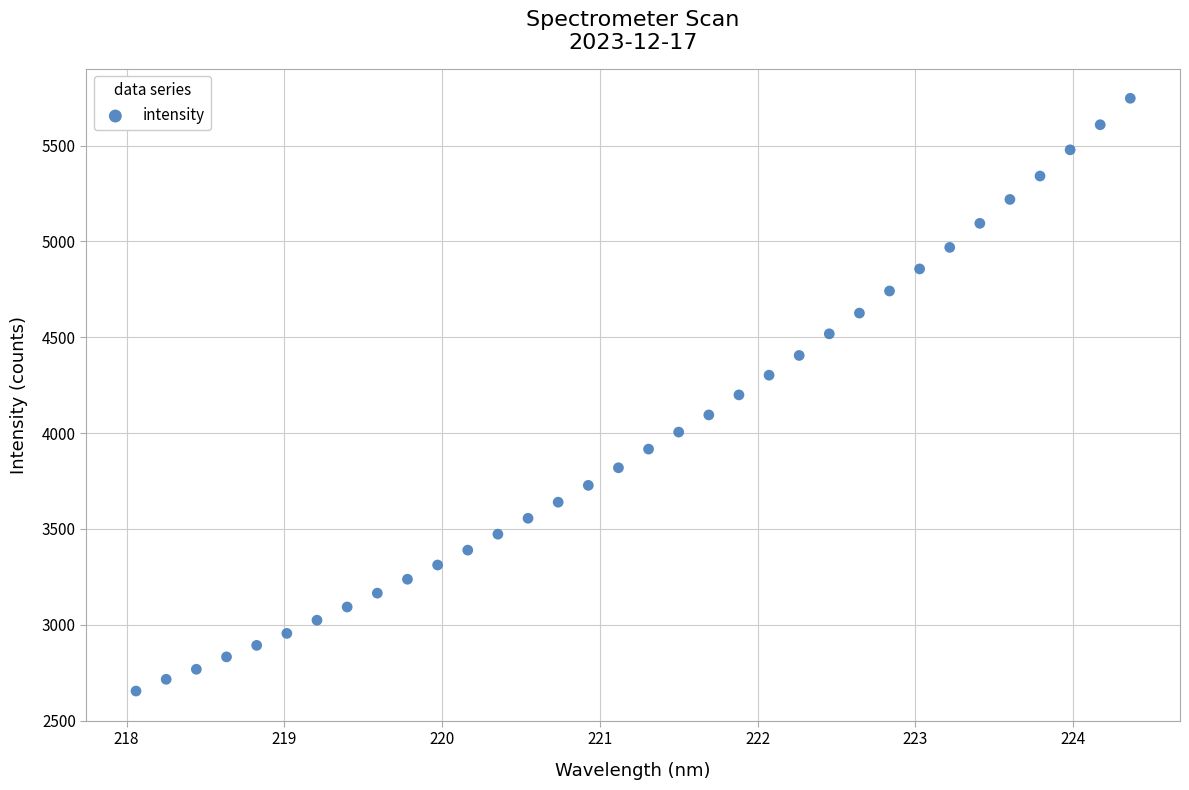

What is the range of Y values (max minus min)?

3092.3